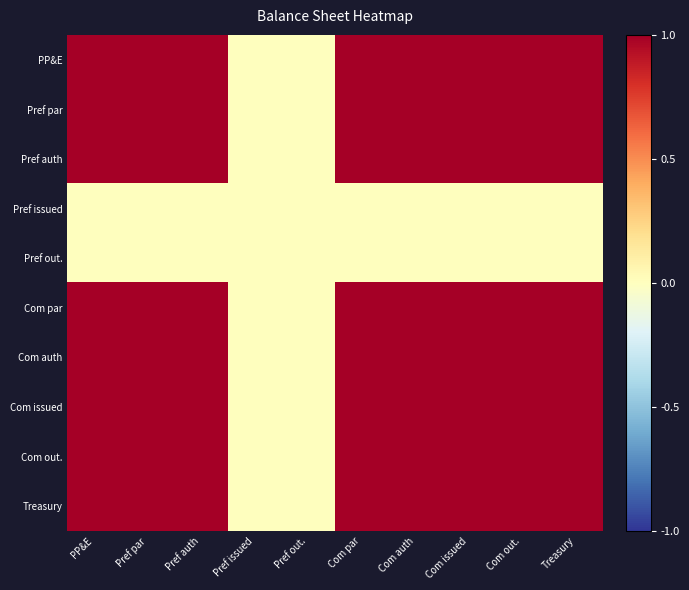

Reading left to right, what are all the values shown in this chart?

PP&E: PP&E=1.0	Pref par=1.0	Pref auth=1.0	Pref issued=0.0	Pref out.=0.0	Com par=1.0	Com auth=1.0	Com issued=1.0	Com out.=1.0	Treasury=1.0
Pref par: PP&E=1.0	Pref par=1.0	Pref auth=1.0	Pref issued=0.0	Pref out.=0.0	Com par=1.0	Com auth=1.0	Com issued=1.0	Com out.=1.0	Treasury=1.0
Pref auth: PP&E=1.0	Pref par=1.0	Pref auth=1.0	Pref issued=0.0	Pref out.=0.0	Com par=1.0	Com auth=1.0	Com issued=1.0	Com out.=1.0	Treasury=1.0
Pref issued: PP&E=0.0	Pref par=0.0	Pref auth=0.0	Pref issued=0.0	Pref out.=0.0	Com par=0.0	Com auth=0.0	Com issued=0.0	Com out.=0.0	Treasury=0.0
Pref out.: PP&E=0.0	Pref par=0.0	Pref auth=0.0	Pref issued=0.0	Pref out.=0.0	Com par=0.0	Com auth=0.0	Com issued=0.0	Com out.=0.0	Treasury=0.0
Com par: PP&E=1.0	Pref par=1.0	Pref auth=1.0	Pref issued=0.0	Pref out.=0.0	Com par=1.0	Com auth=1.0	Com issued=1.0	Com out.=1.0	Treasury=1.0
Com auth: PP&E=1.0	Pref par=1.0	Pref auth=1.0	Pref issued=0.0	Pref out.=0.0	Com par=1.0	Com auth=1.0	Com issued=1.0	Com out.=1.0	Treasury=1.0
Com issued: PP&E=1.0	Pref par=1.0	Pref auth=1.0	Pref issued=0.0	Pref out.=0.0	Com par=1.0	Com auth=1.0	Com issued=1.0	Com out.=1.0	Treasury=1.0
Com out.: PP&E=1.0	Pref par=1.0	Pref auth=1.0	Pref issued=0.0	Pref out.=0.0	Com par=1.0	Com auth=1.0	Com issued=1.0	Com out.=1.0	Treasury=1.0
Treasury: PP&E=1.0	Pref par=1.0	Pref auth=1.0	Pref issued=0.0	Pref out.=0.0	Com par=1.0	Com auth=1.0	Com issued=1.0	Com out.=1.0	Treasury=1.0